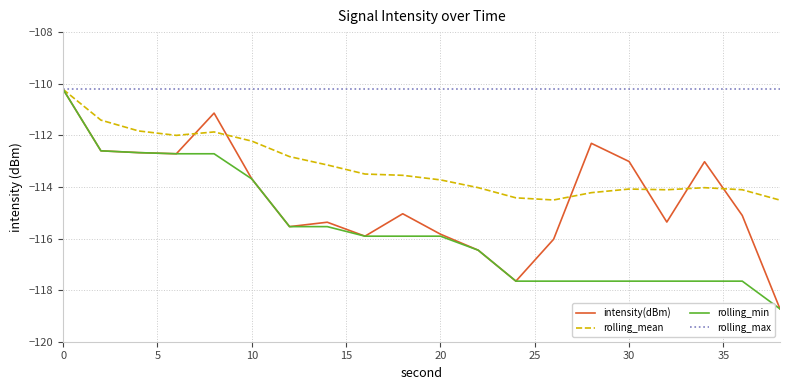

What is the smallest value displayed?

-118.7